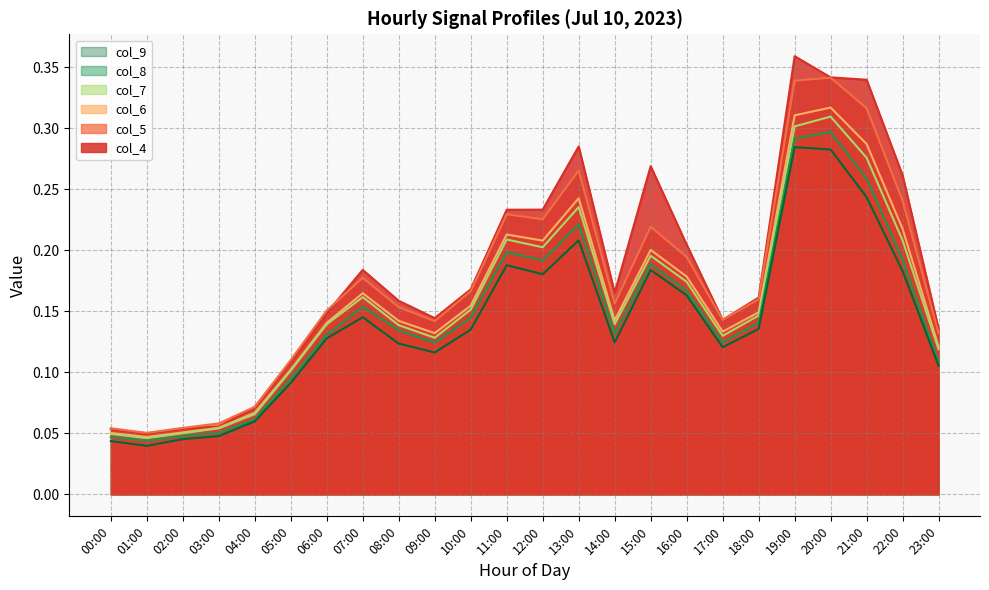

Does the chart display data point markers on the line(s)?

No